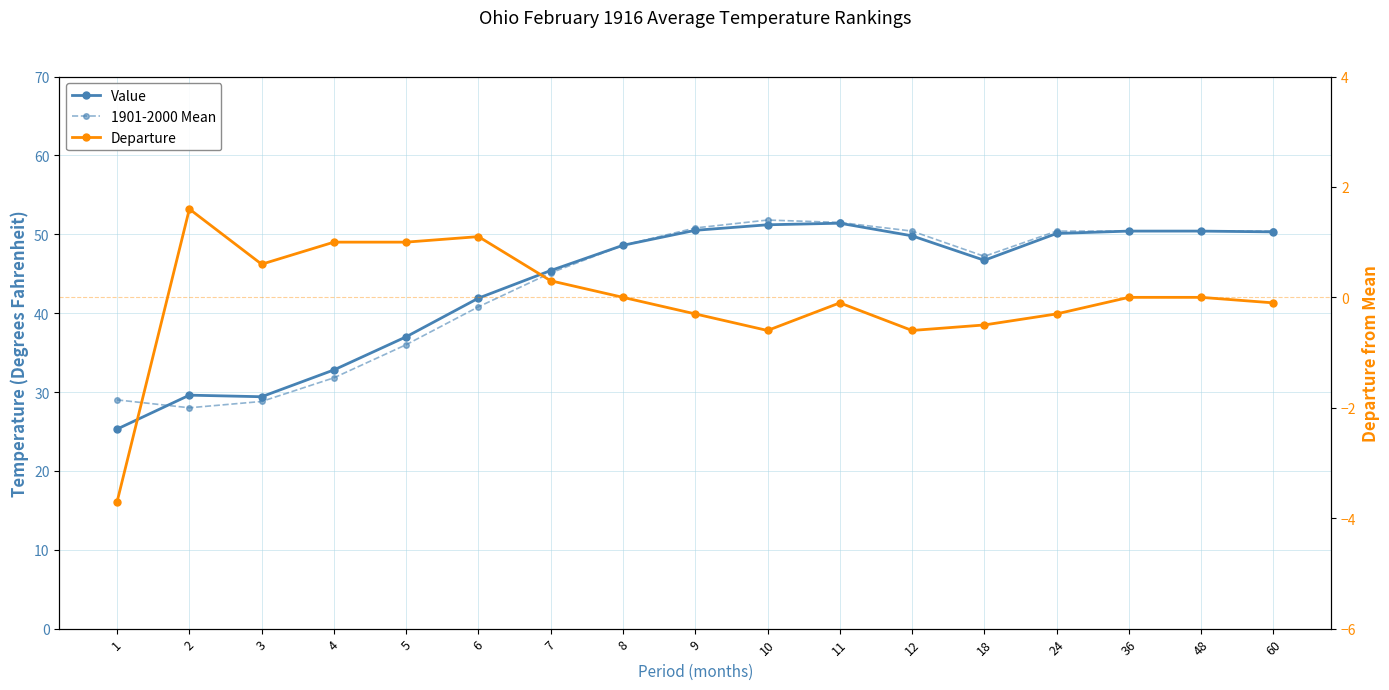

At how many categories does at least one series exceed 29?

16